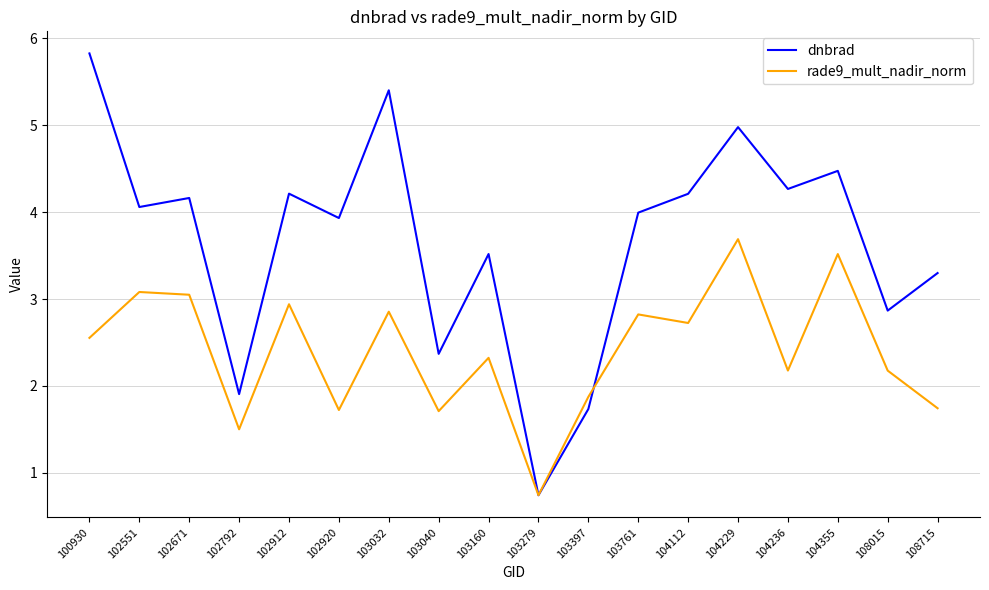

What is the difference between the rade9_mult_nadir_norm values at 108015 and 103160?

0.1